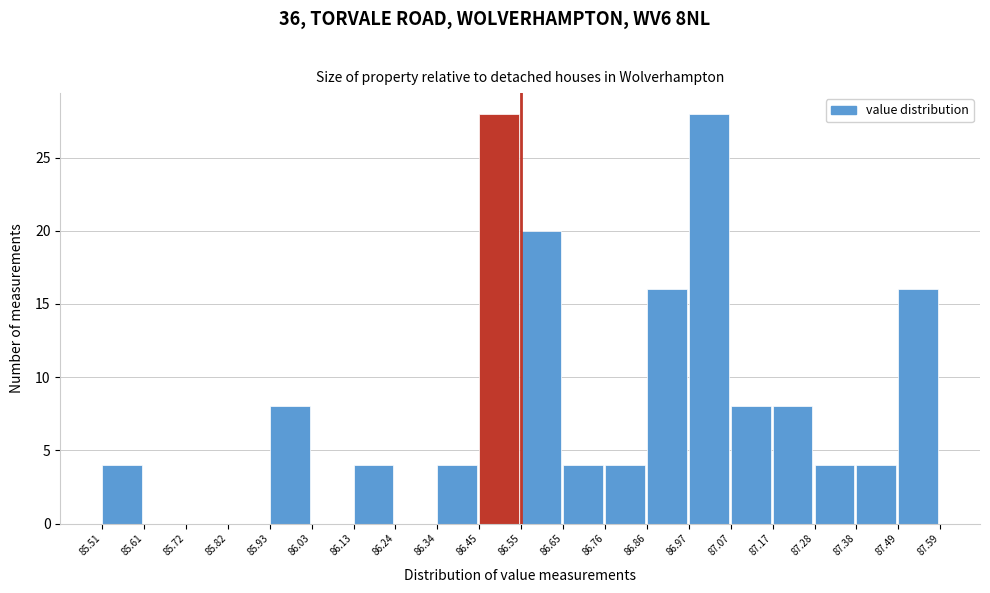

Reading left to right, list every bar in this chart as the range it spans on the x-axis followed by its height. The values are not printed on the chart, so give them approximately, as read against the axis.

85.51 to 85.61: 4
85.61 to 85.72: 0
85.72 to 85.82: 0
85.82 to 85.93: 0
85.93 to 86.03: 8
86.03 to 86.13: 0
86.13 to 86.24: 4
86.24 to 86.34: 0
86.34 to 86.45: 4
86.45 to 86.55: 28
86.55 to 86.65: 20
86.65 to 86.76: 4
86.76 to 86.86: 4
86.86 to 86.97: 16
86.97 to 87.07: 28
87.07 to 87.17: 8
87.17 to 87.28: 8
87.28 to 87.38: 4
87.38 to 87.49: 4
87.49 to 87.59: 16